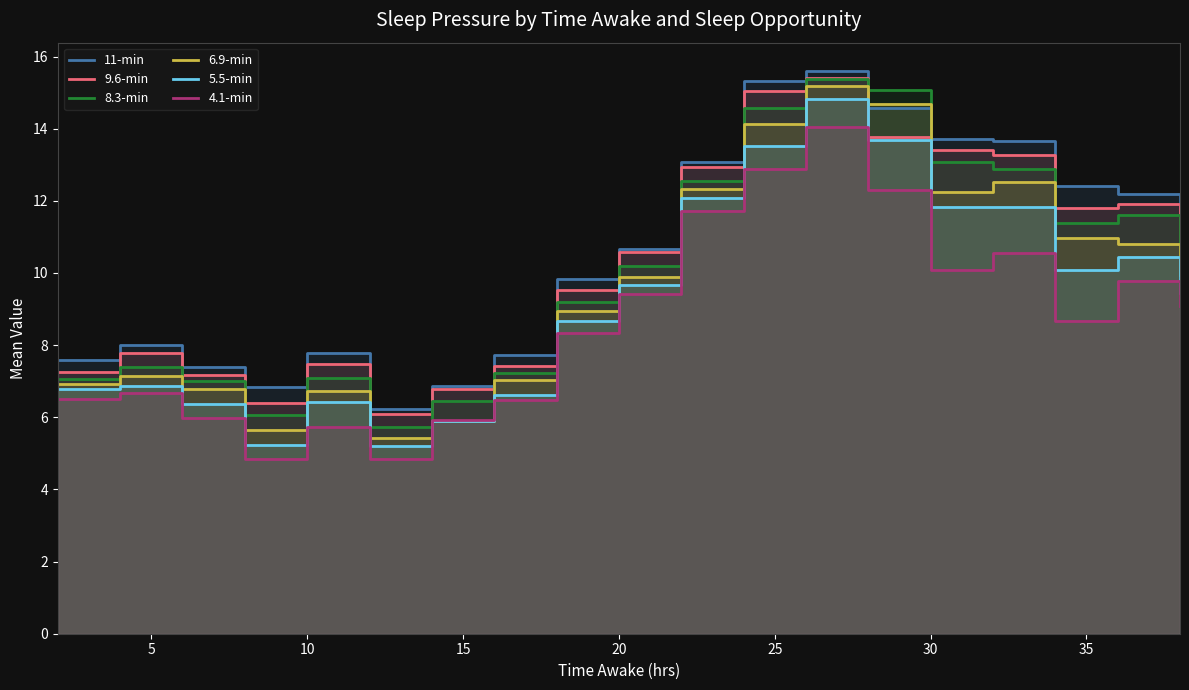

What are all the series names shown in the legend?

11-min, 9.6-min, 8.3-min, 6.9-min, 5.5-min, 4.1-min